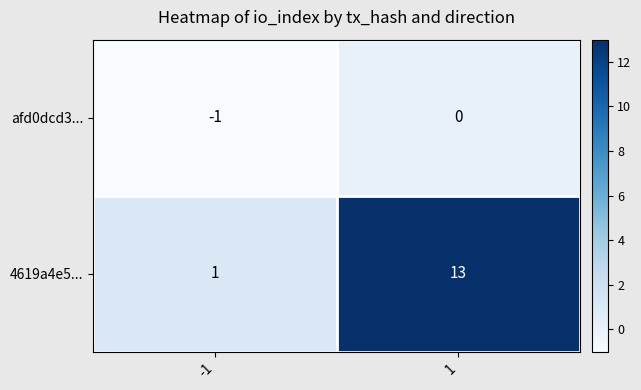

Rank the series at -1 from lowest to highest value.

afd0dcd3..., 4619a4e5...